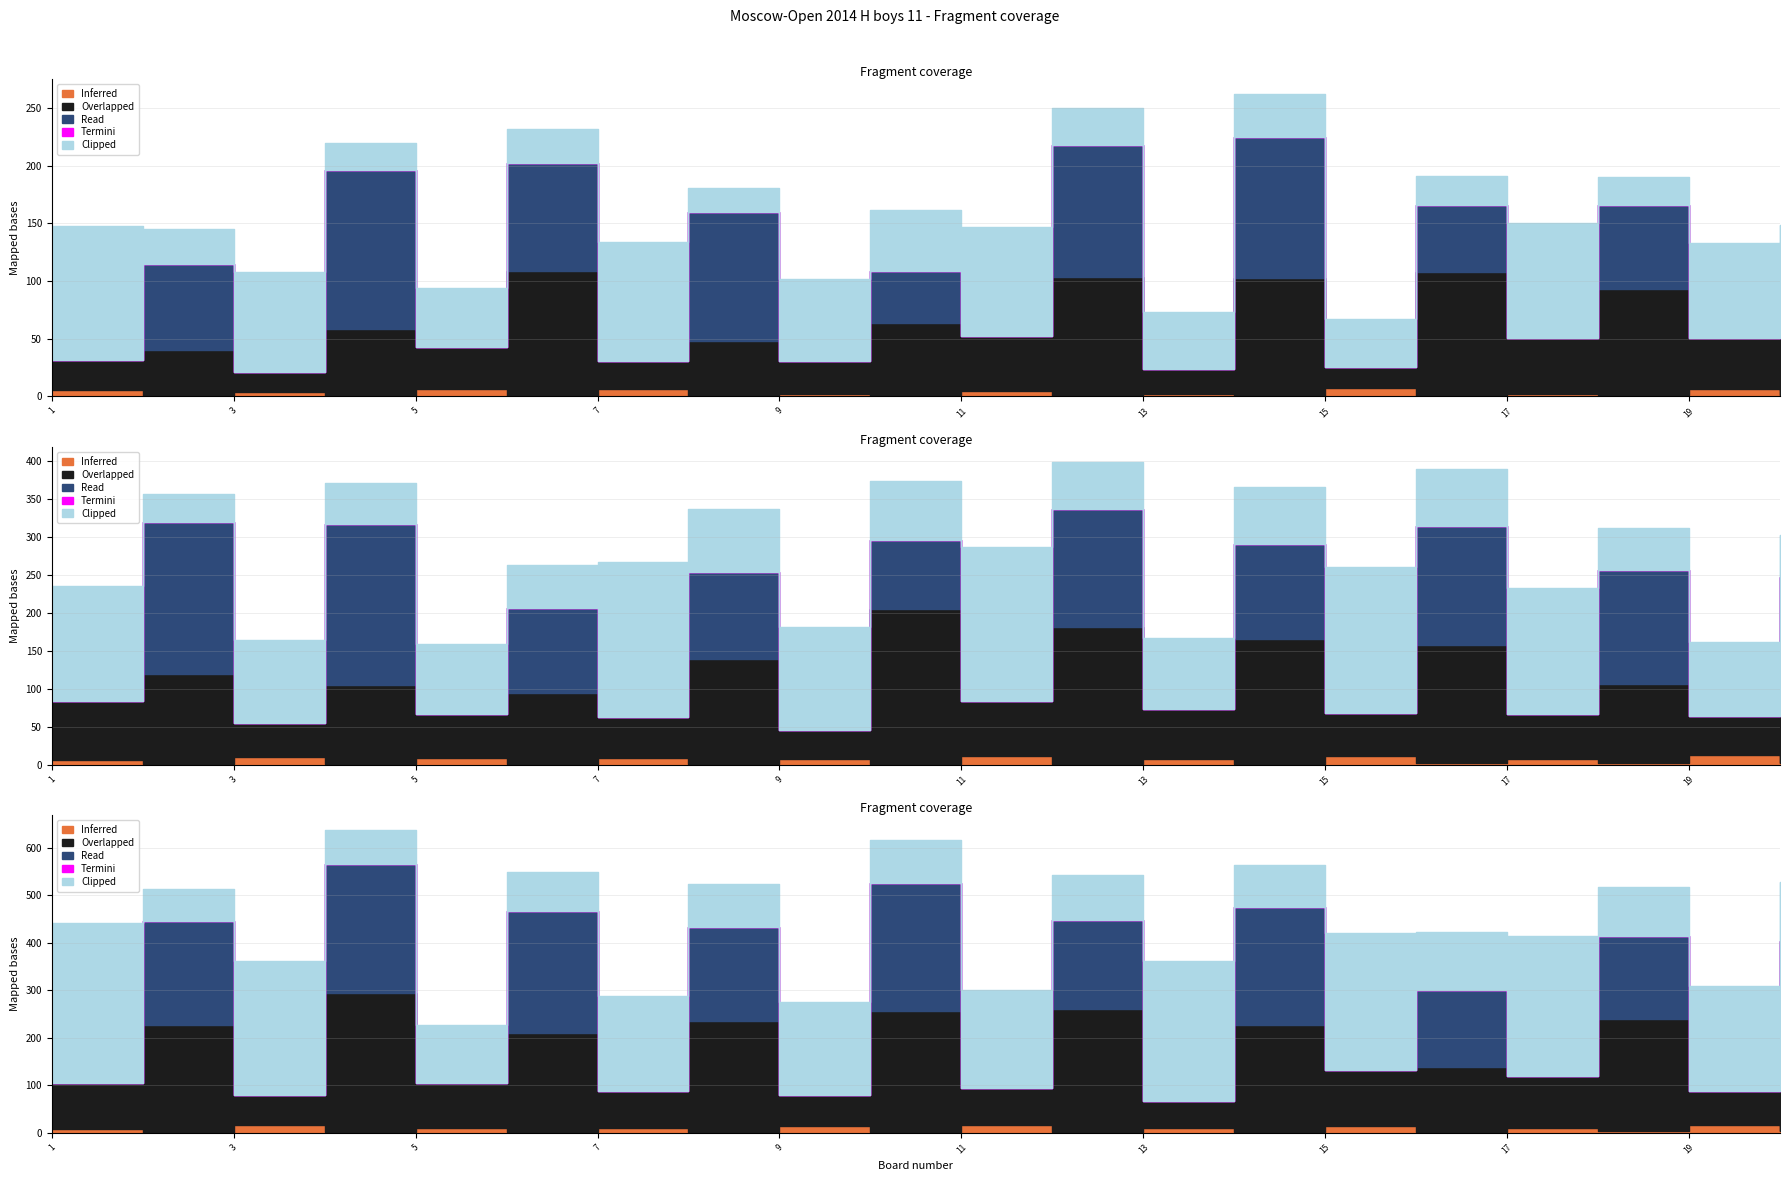

Is it true that Inferred equals 143 at 5?

False